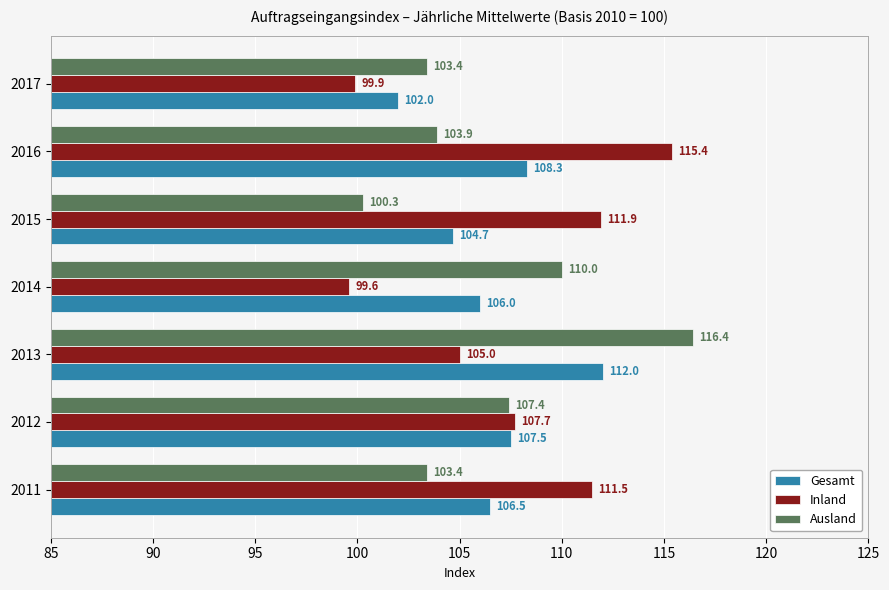

What is the greatest value displayed?

116.4